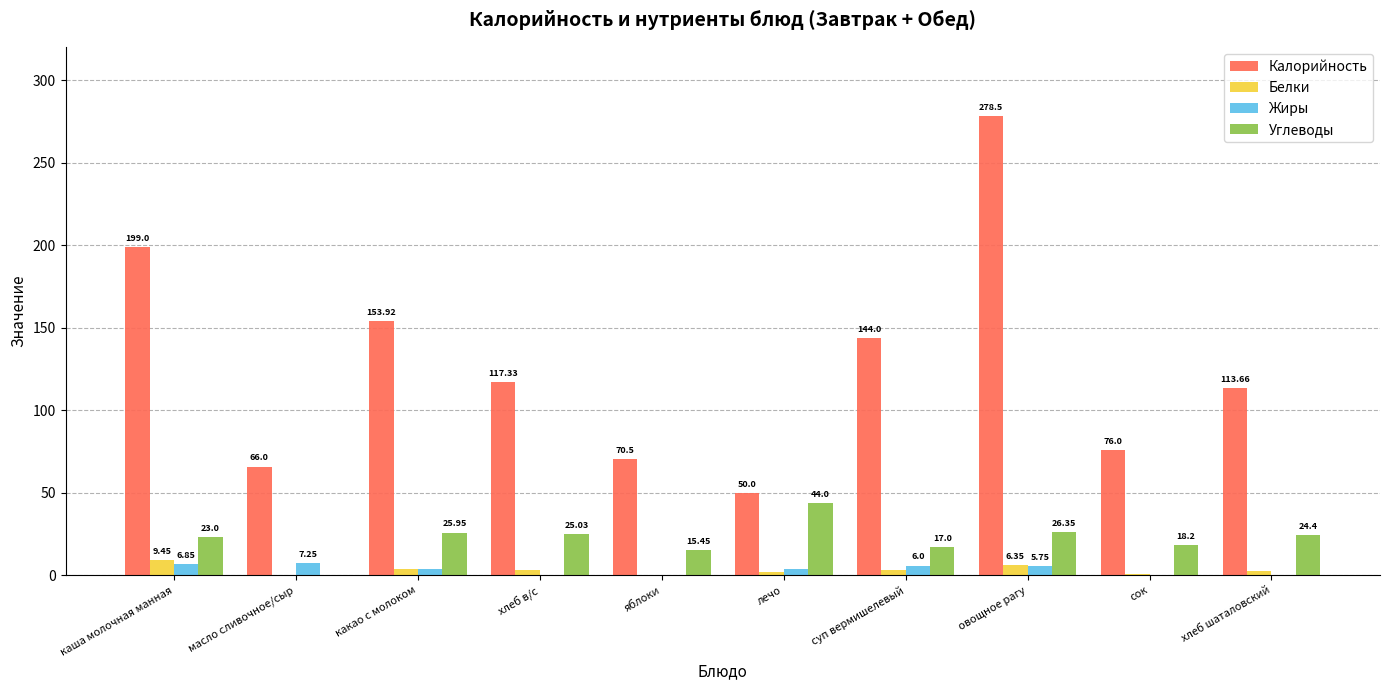

Where does the Белки series first go above 3?

каша молочная манная